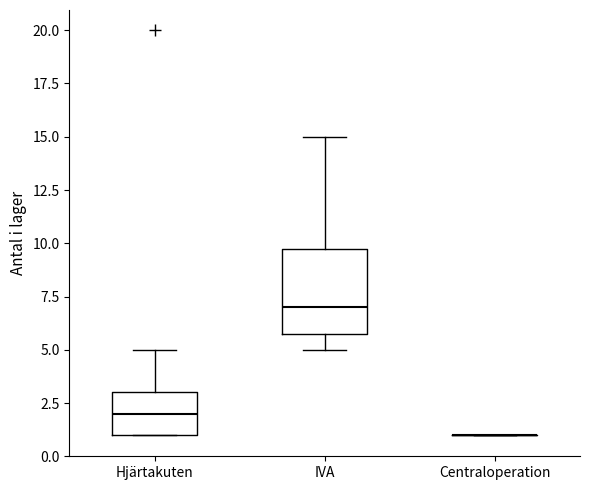

Reading left to right, read every box against the y-axis: the position of its median line, the range the box covers, and the ends of its whiskers. The values are not printed on the chart, so give them approximately, as read against the axis.

Hjärtakuten: median 2, box 1 to 3, whiskers 1 to 5
IVA: median 7, box 6 to 10, whiskers 5 to 15
Centraloperation: box collapsed to a line at 1, whiskers 1 to 1